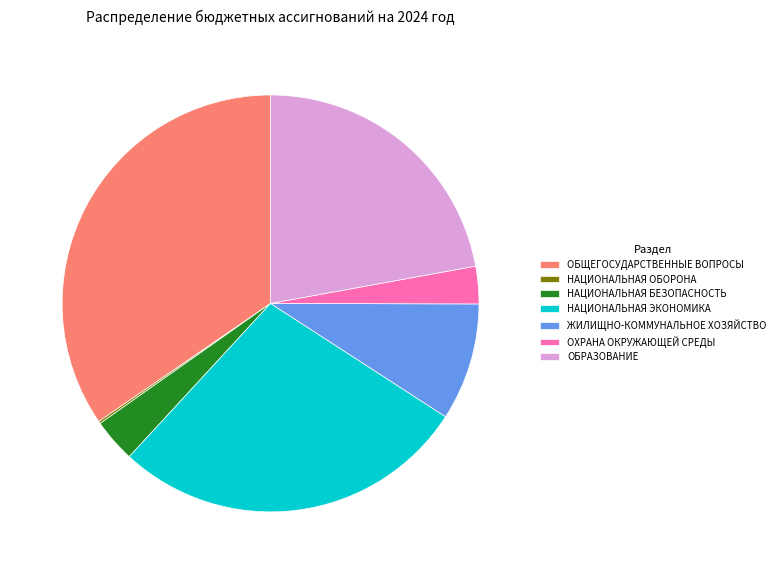

Does ОХРАНА ОКРУЖАЮЩЕЙ СРЕДЫ account for over 50% of the chart?

No